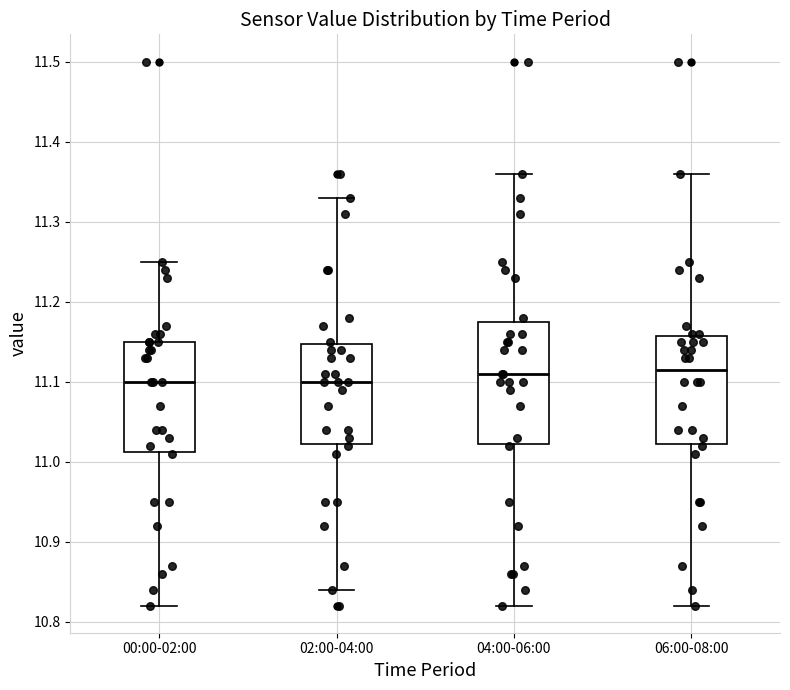

Reading left to right, transcribe this box plot: for each box, give where its median line is, the range the box spans, and where its two whiskers end, as read against the y-axis. The values are not printed on the chart, so give them approximately, as read against the axis.

00:00-02:00: median 11.10, box 11.01 to 11.15, whiskers 10.82 to 11.25
02:00-04:00: median 11.10, box 11.02 to 11.15, whiskers 10.84 to 11.33
04:00-06:00: median 11.11, box 11.02 to 11.18, whiskers 10.82 to 11.36
06:00-08:00: median 11.12, box 11.02 to 11.16, whiskers 10.82 to 11.36